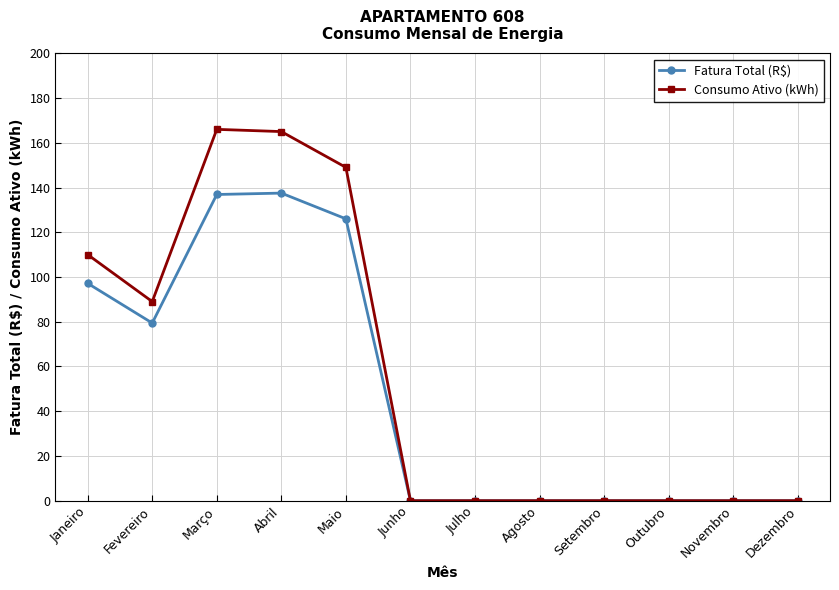

What is the label of the 10th point from the right?

Março